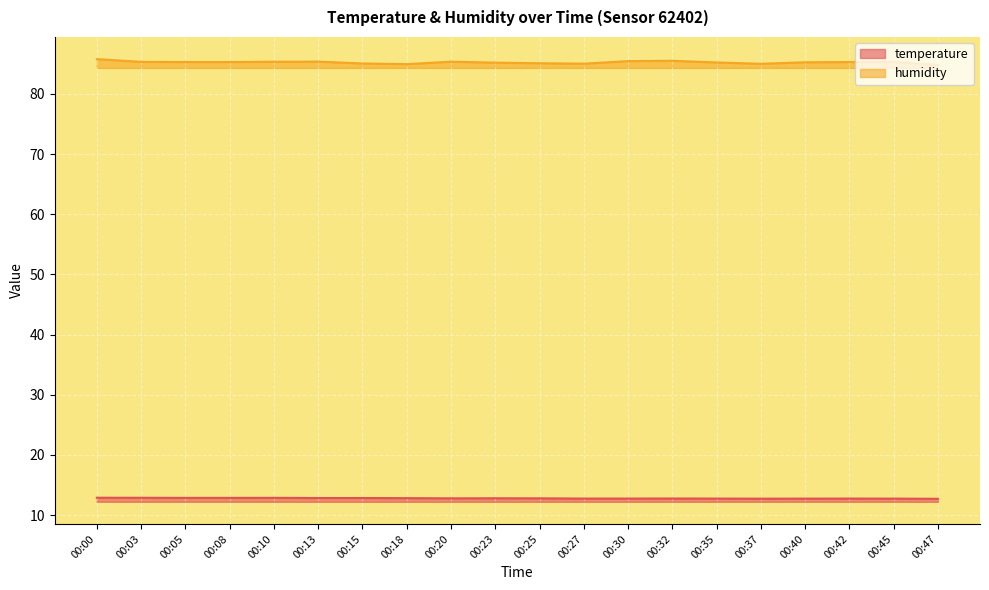

True or false: temperature and humidity intersect in this chart.

False